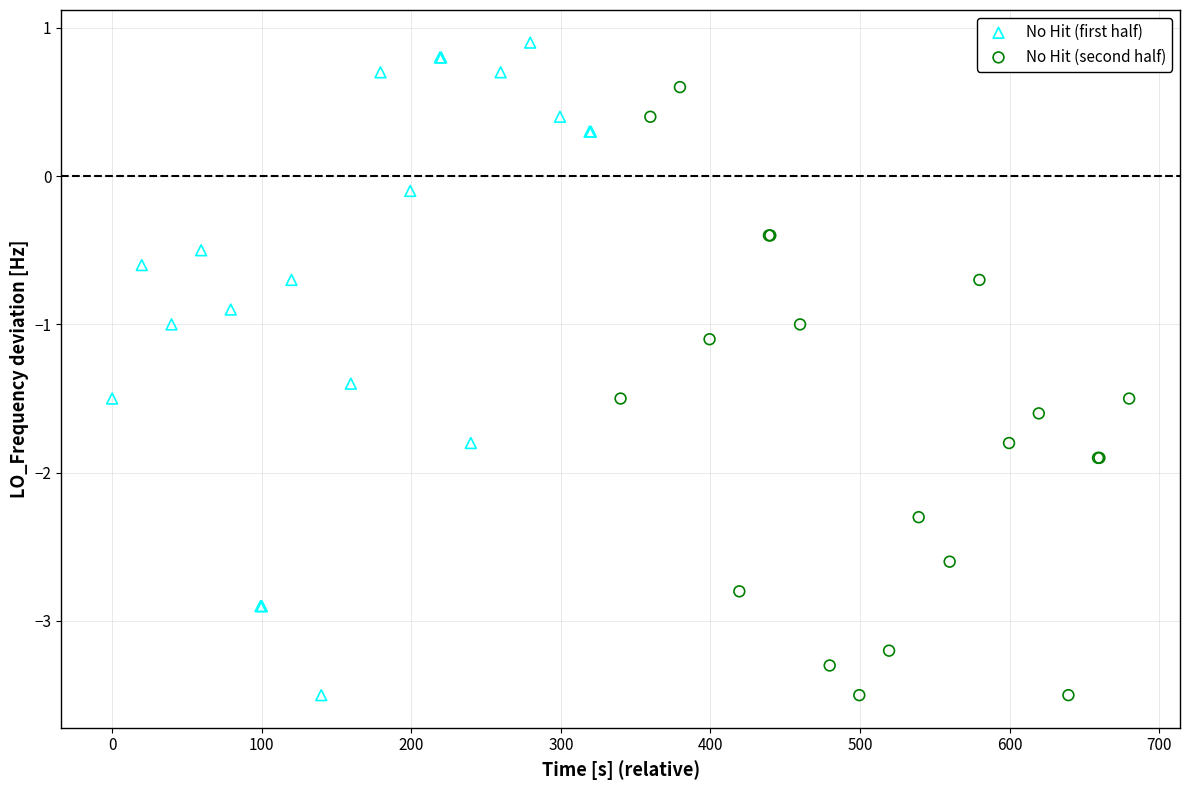

What are all the series names shown in the legend?

No Hit (first half), No Hit (second half)